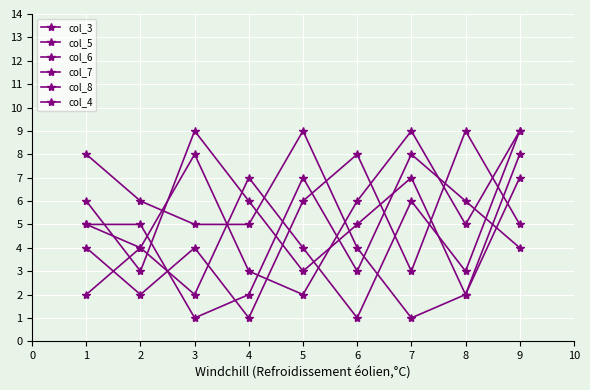

How many series are shown in this chart?

6